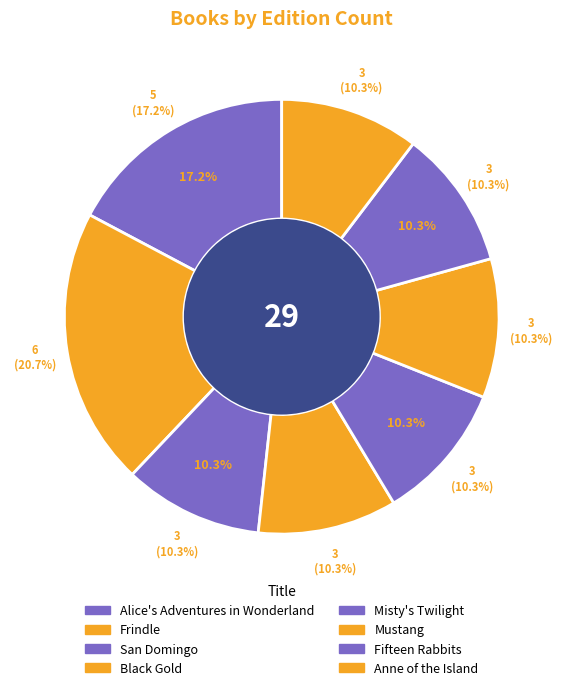

Do Misty's Twilight and Frindle together represent more than half of the pie?

No